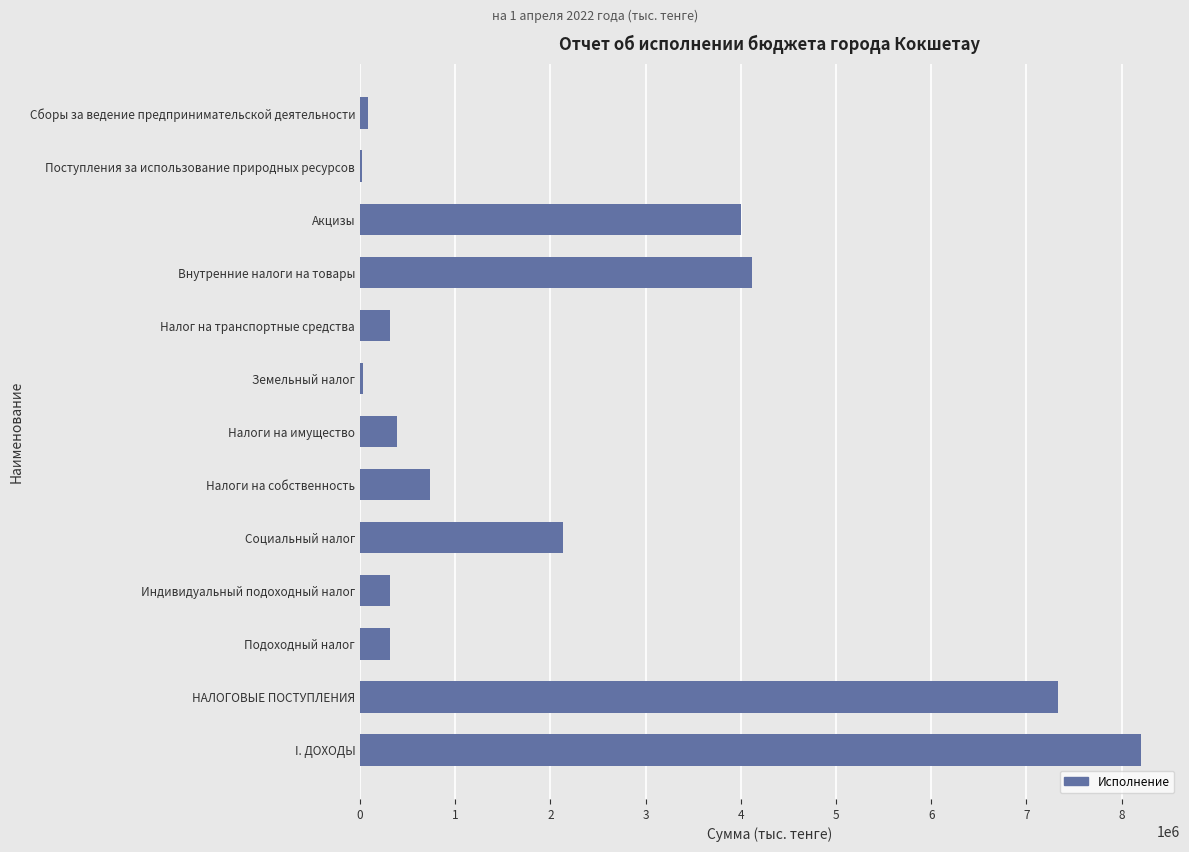

What is the sum of all values?

27983973.1